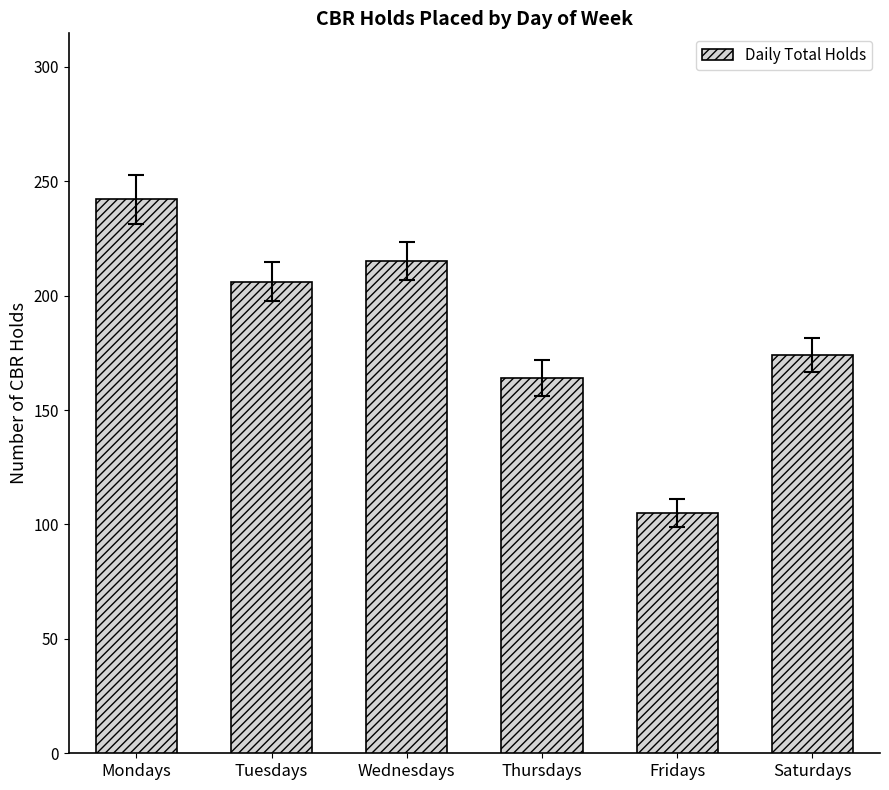

Reading left to right, transcribe all the data shown in this chart.

242	206	215	164	105	174